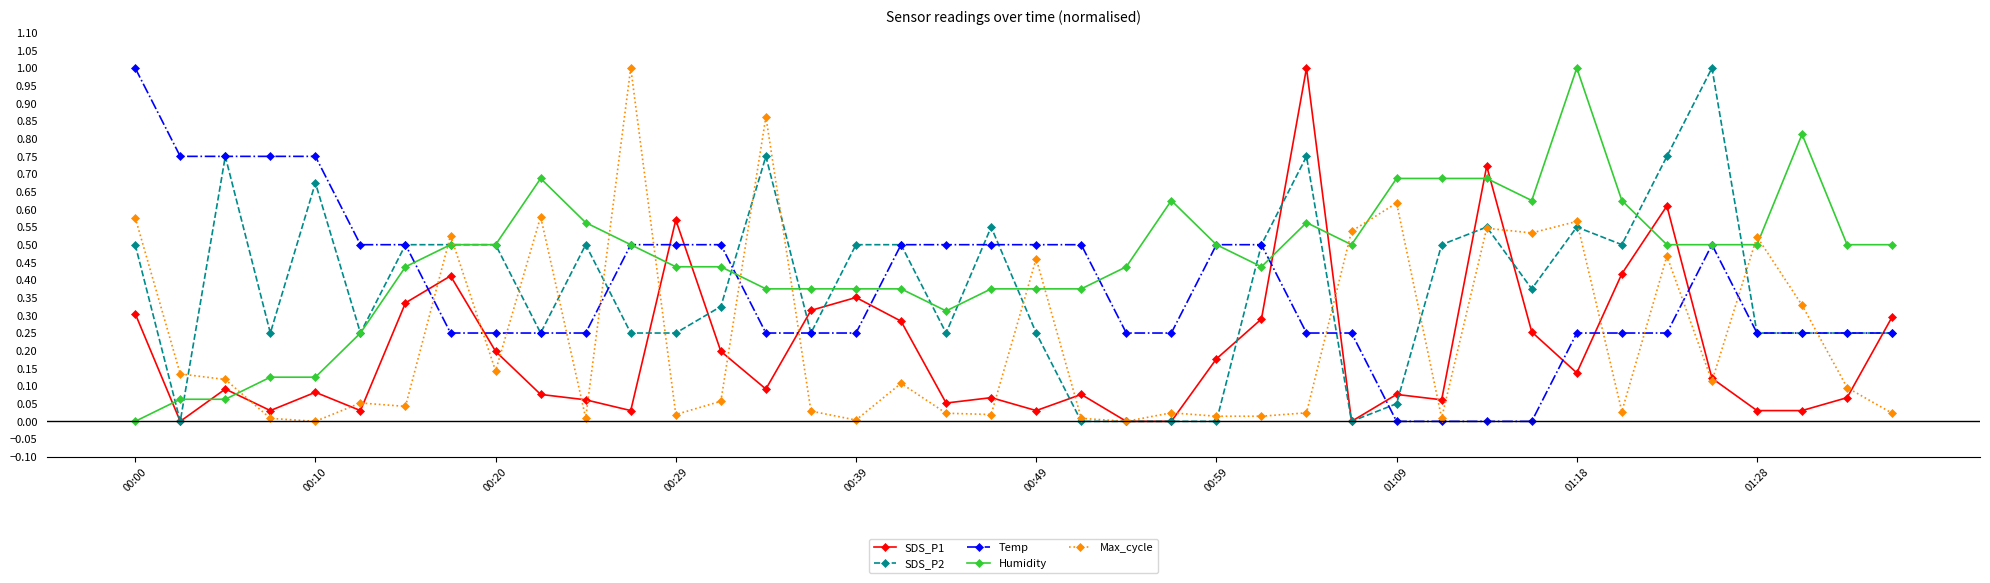

True or false: Max_cycle and SDS_P1 cross at least once.

True